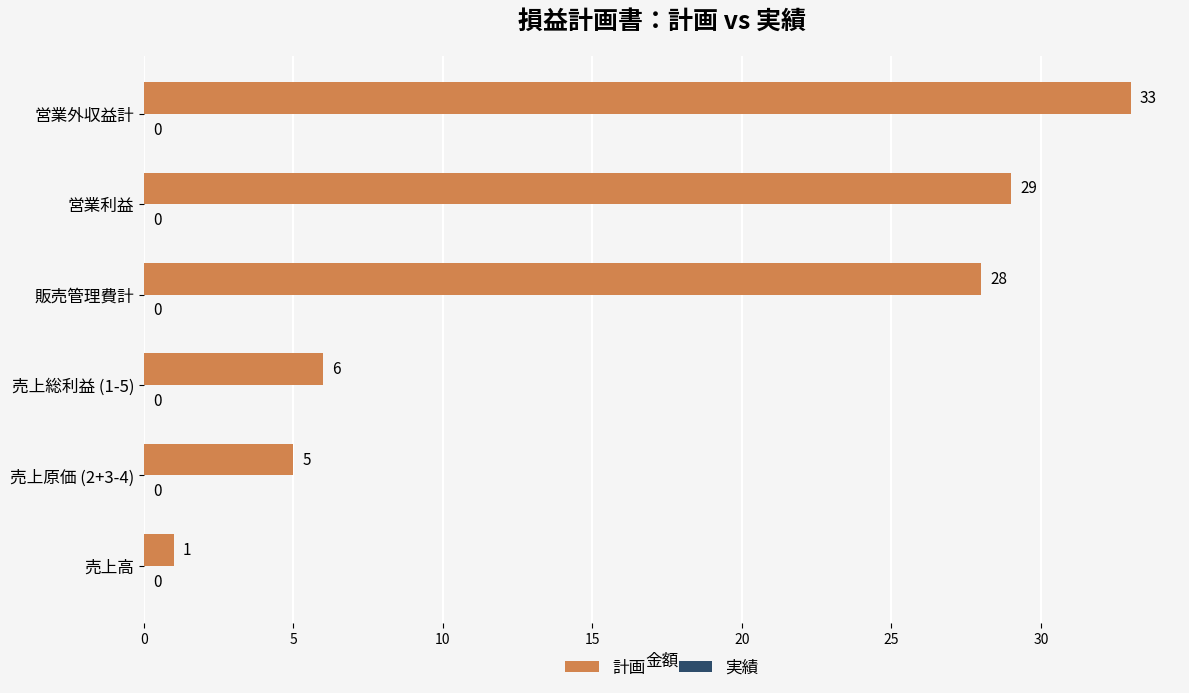

What is the greatest value displayed?

33